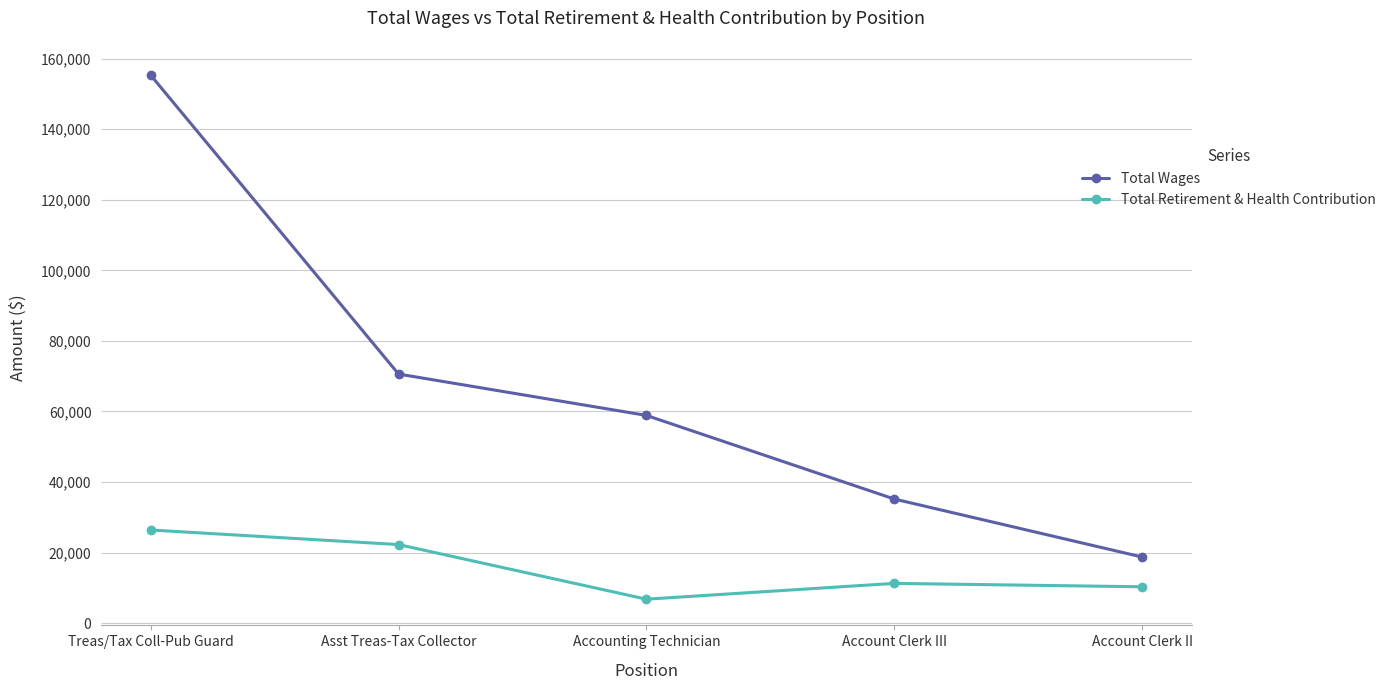

How many lines are shown in the chart?

2